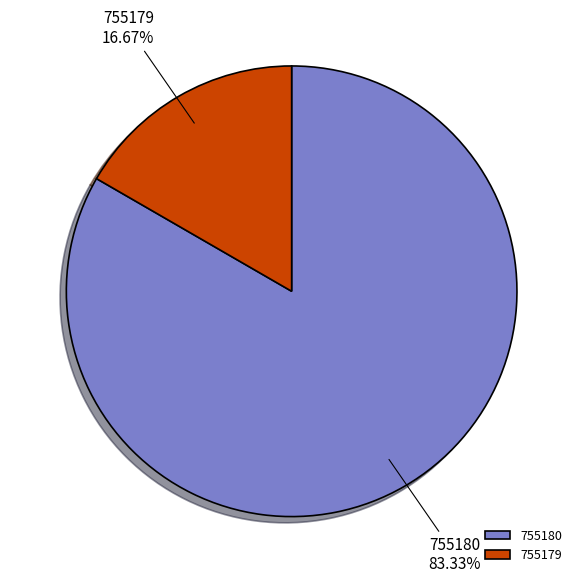

What is the majority slice?

755180